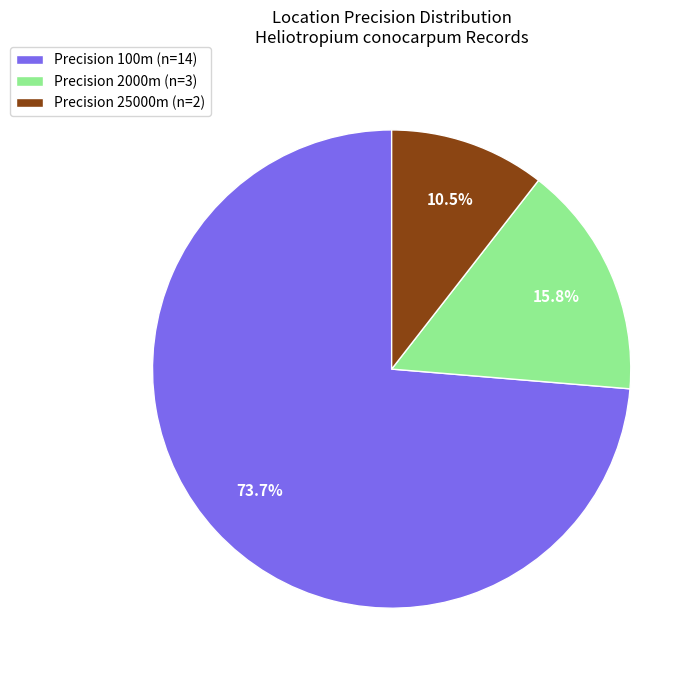

Which slice is the smallest?

Precision 25000m (n=2)